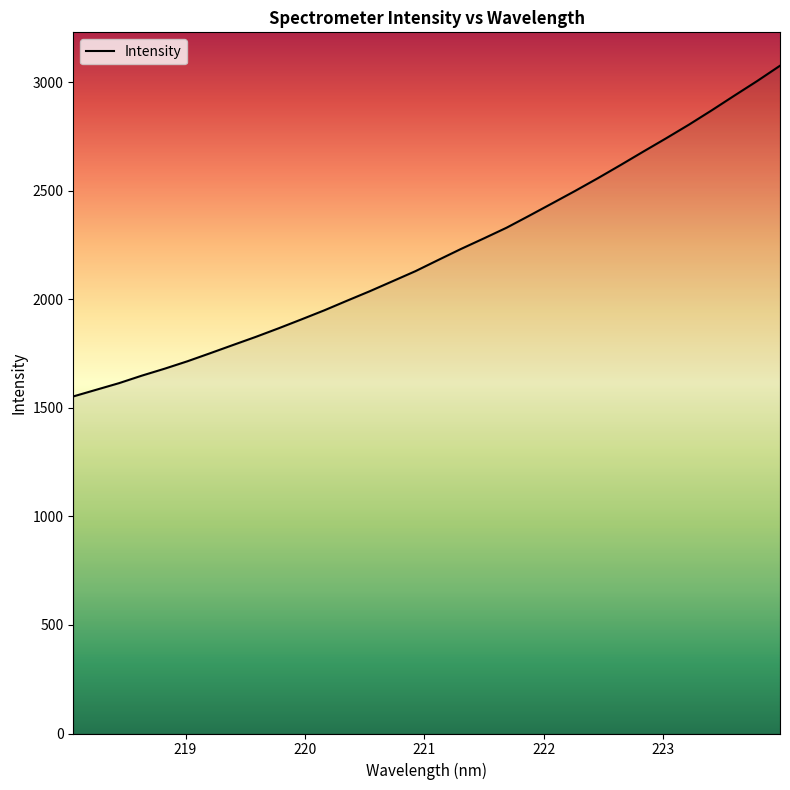

What is the difference between the maximum and minimum values?

1523.9